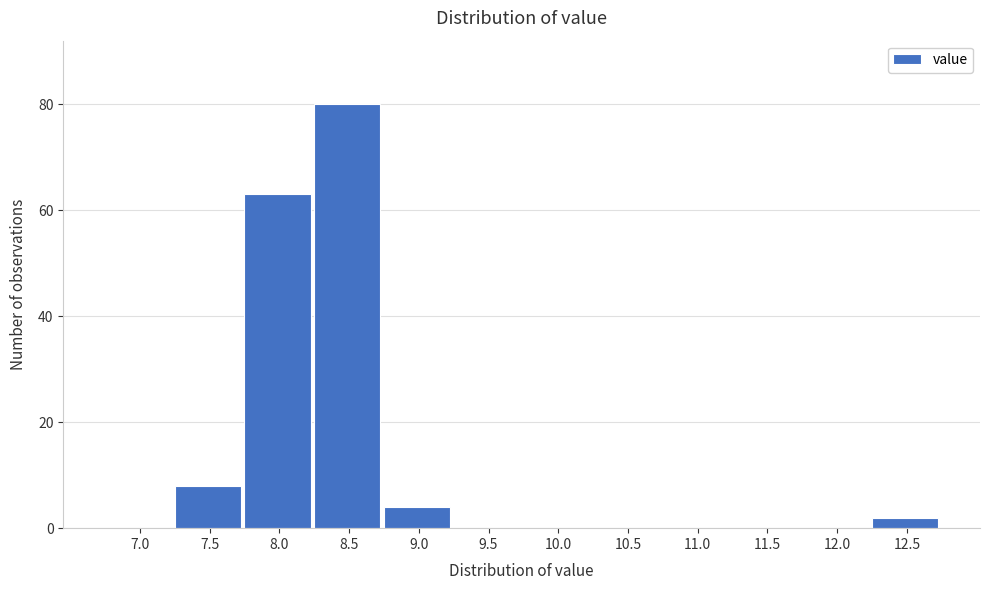

Reading left to right, transcribe all the data shown in this chart.

7.0=0	7.5=8	8.0=63	8.5=80	9.0=4	9.5=0	10.0=0	10.5=0	11.0=0	11.5=0	12.0=0	12.5=2